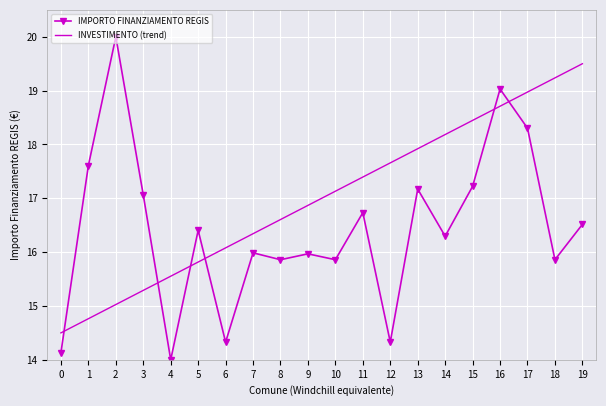

Reading left to right, what are all the values shown in this chart?

IMPORTO FINANZIAMENTO REGIS: 14.1	17.6	20.0	17.1	14.0	16.4	14.3	16.0	15.9	16.0	15.9	16.7	14.3	17.2	16.3	17.2	19.0	18.3	15.9	16.5
INVESTIMENTO (trend): 14.5	14.8	15.0	15.3	15.6	15.8	16.1	16.3	16.6	16.9	17.1	17.4	17.7	17.9	18.2	18.4	18.7	19.0	19.2	19.5